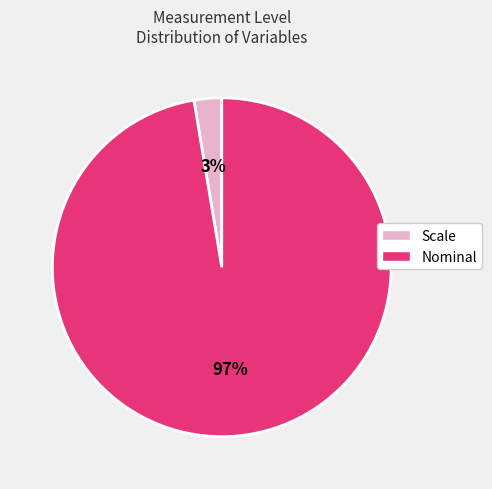

To the nearest percent, what is the average slice percentage?

50%